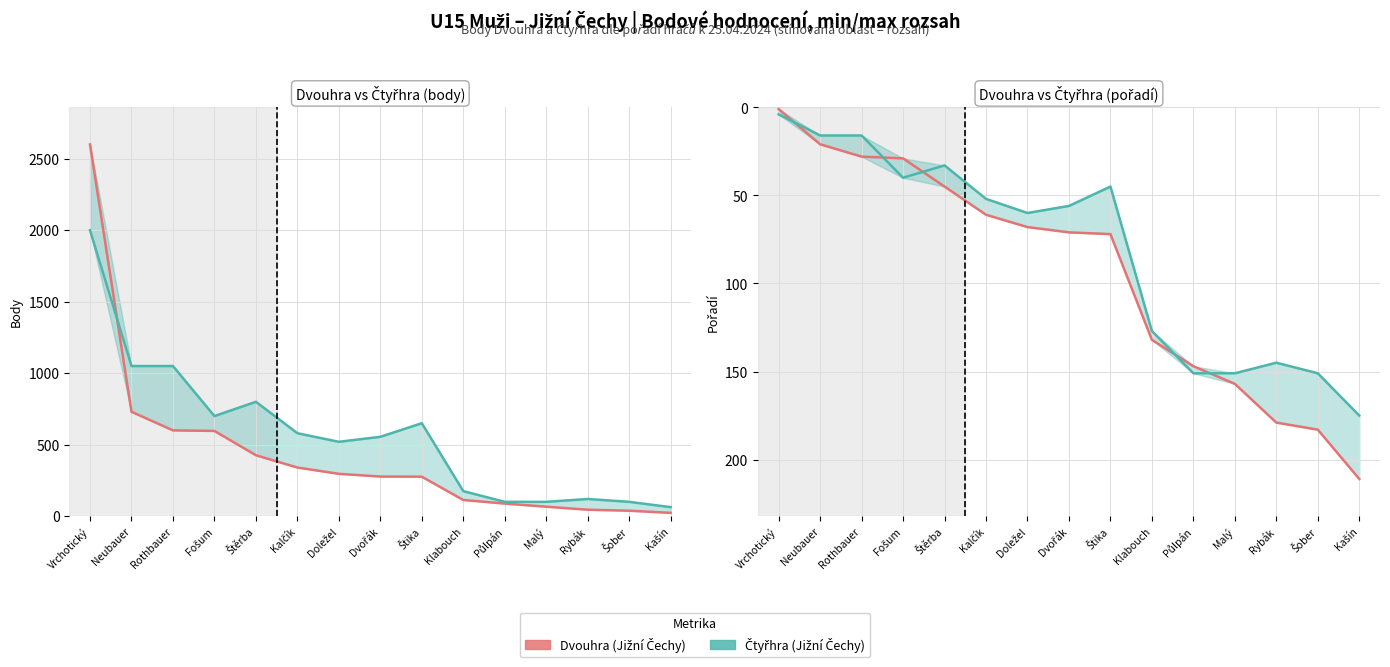

Is it true that Čtyřhra (pts) equals 1132 at Fošum?

False